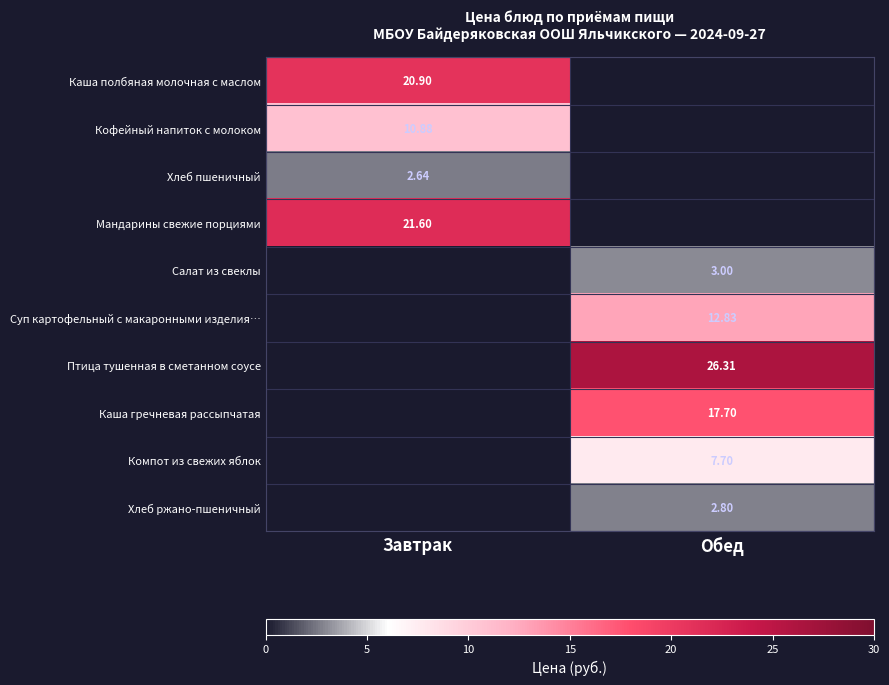

Between Обед and Завтрак, which is larger?

Завтрак